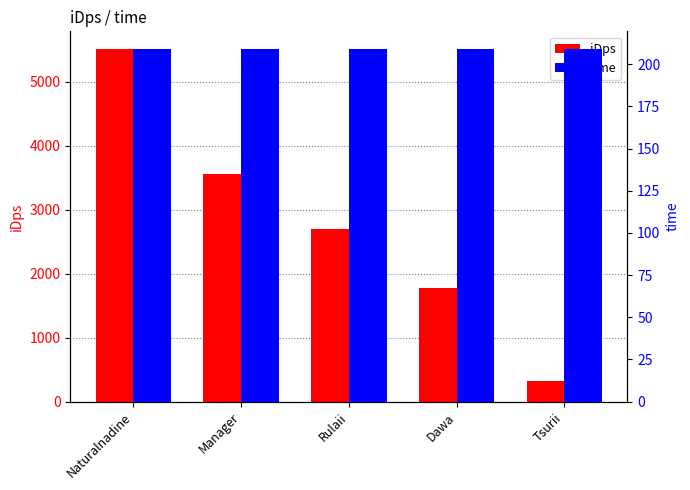

True or false: iDps has a value of 2700.2 at Rulaii.

True